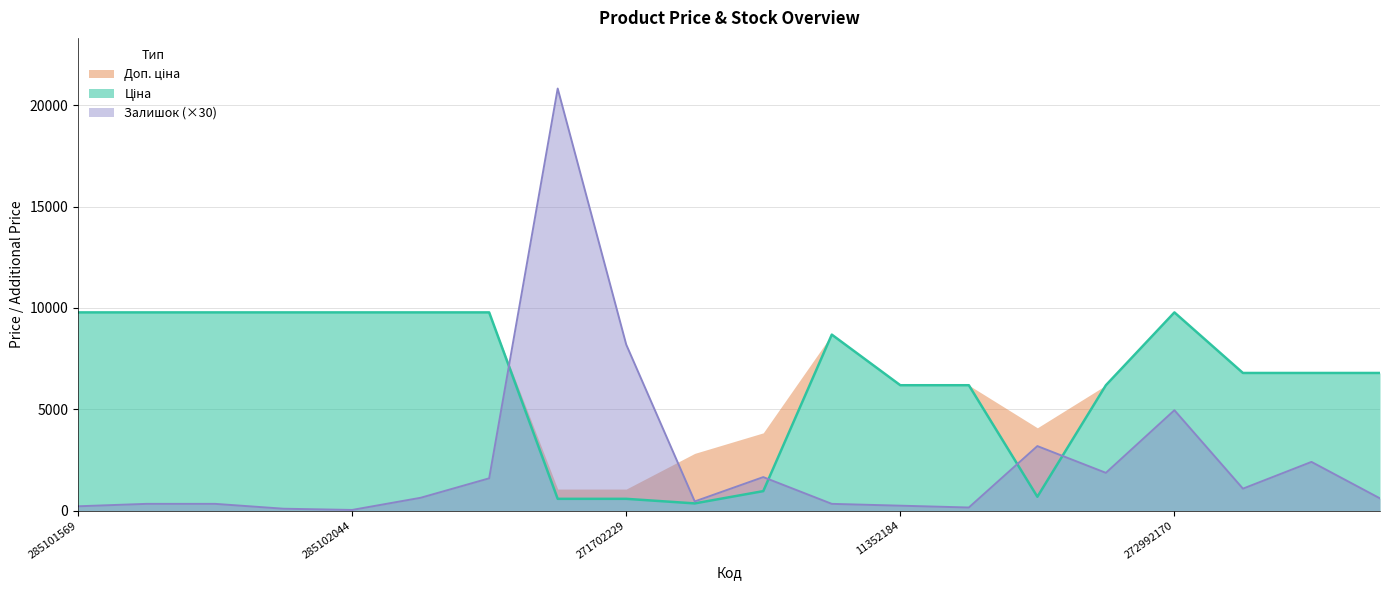

The value of Залишок at 271702230 is 8578.8. True or false?

False